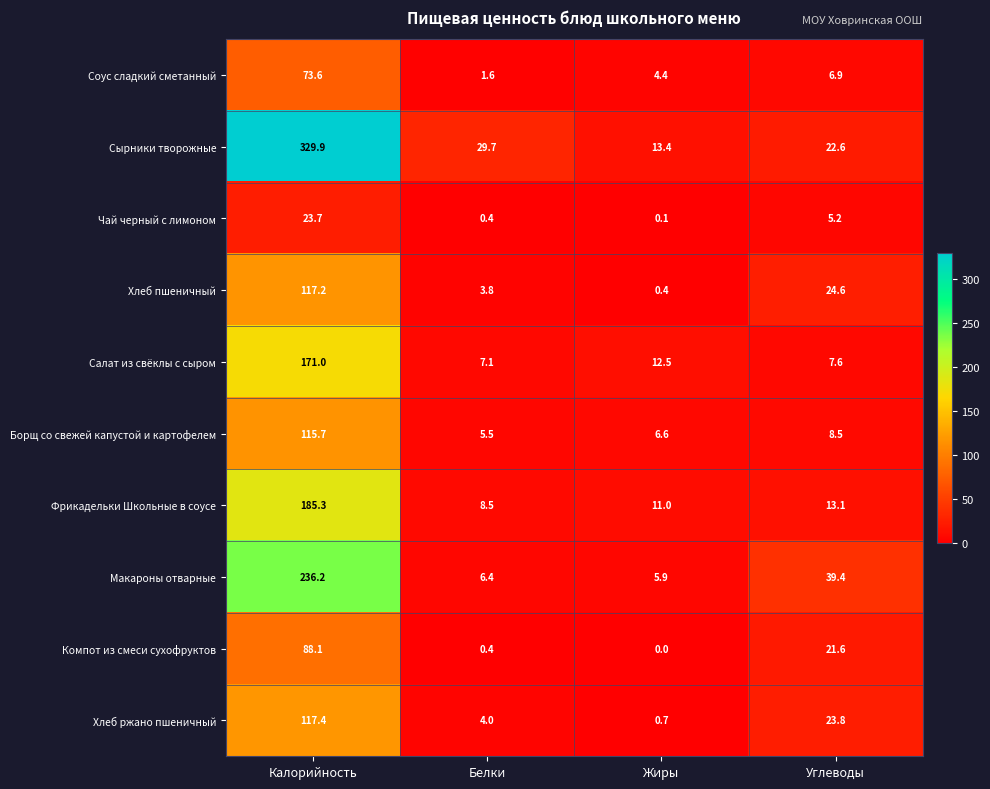

Where is Макароны отварные nearest to the value 121?

Углеводы